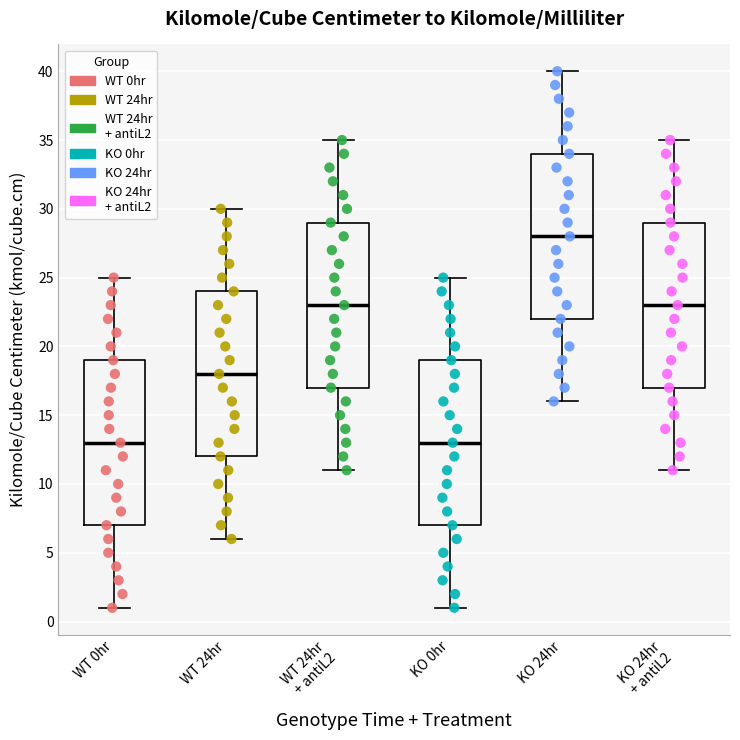

Reading left to right, transcribe this box plot: for each box, give where its median line is, the range the box spans, and where its two whiskers end, as read against the y-axis. The values are not printed on the chart, so give them approximately, as read against the axis.

WT 0hr: median 13, box 7 to 19, whiskers 1 to 25
WT 24hr: median 18, box 12 to 24, whiskers 6 to 30
WT 24hr + antiL2: median 23, box 17 to 29, whiskers 11 to 35
KO 0hr: median 13, box 7 to 19, whiskers 1 to 25
KO 24hr: median 28, box 22 to 34, whiskers 16 to 40
KO 24hr + antiL2: median 23, box 17 to 29, whiskers 11 to 35